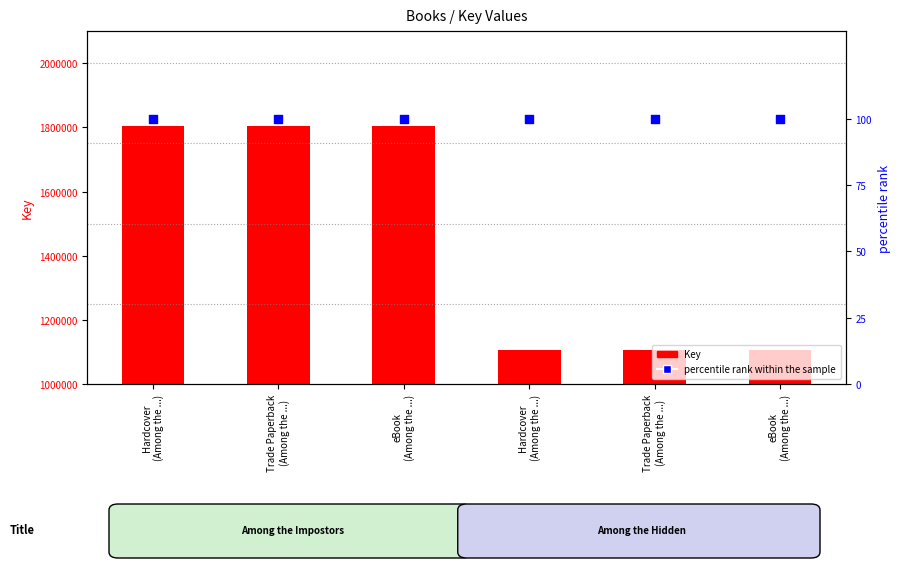

What is the total value across all series at Trade Paperback
(Among the ...)?

1805027